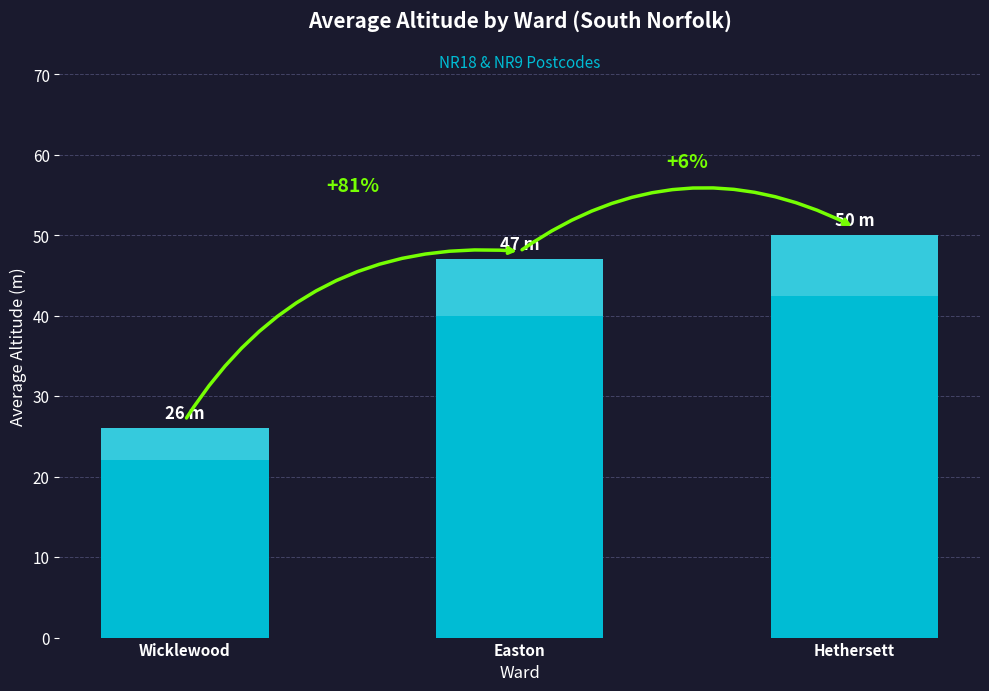

Reading right to left, transcribe all the data shown in this chart.

Hethersett=50	Easton=47	Wicklewood=26